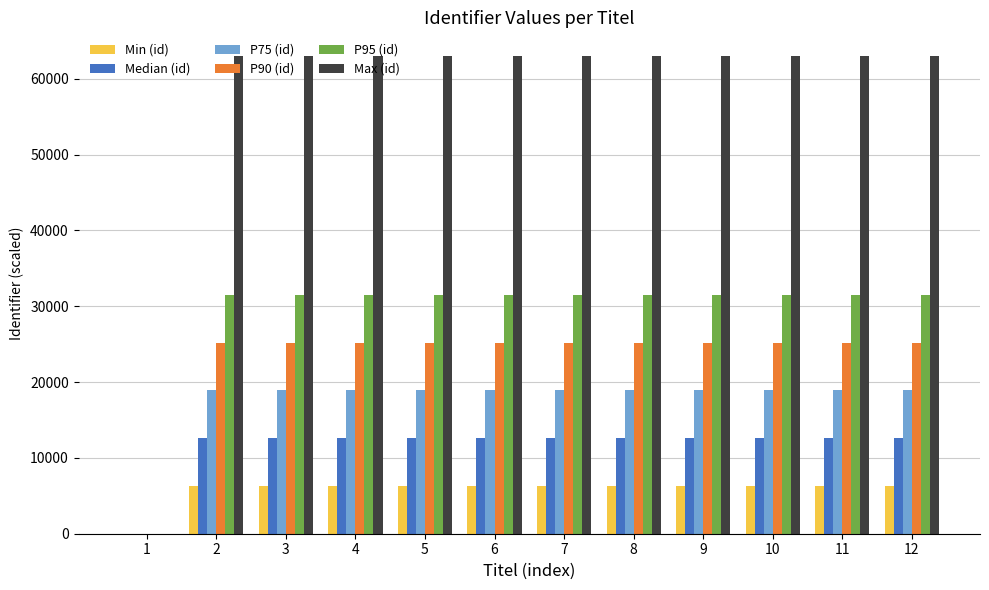

Which series has the largest total across all categories?

Max (id)